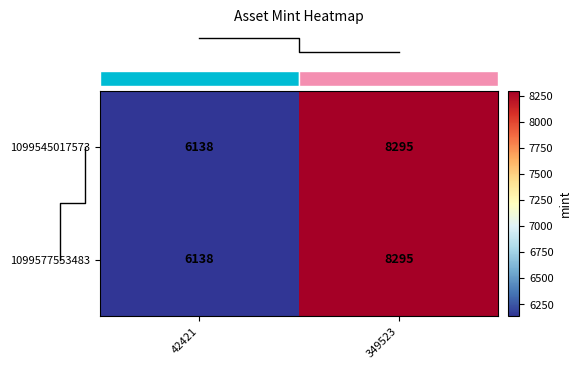

At which category is the sum across all series the highest?

349523